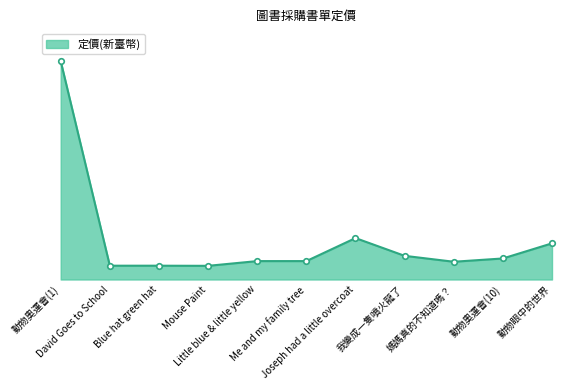

What is the average value?

604